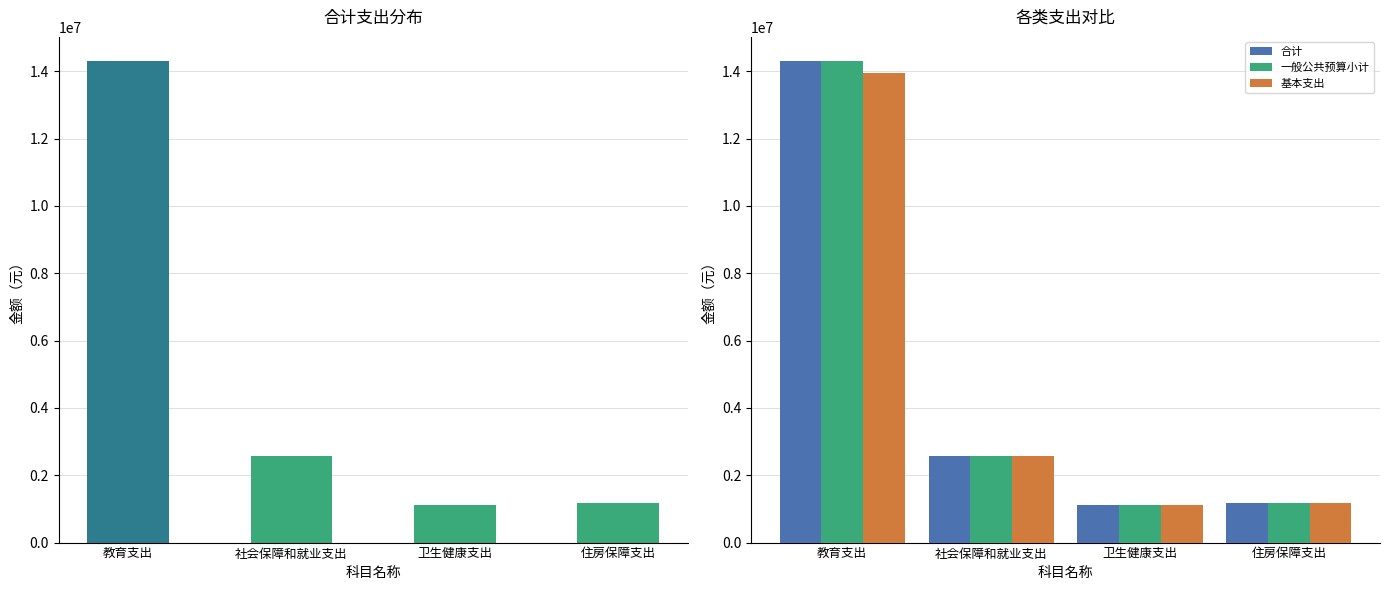

Does the chart contain any negative values?

No